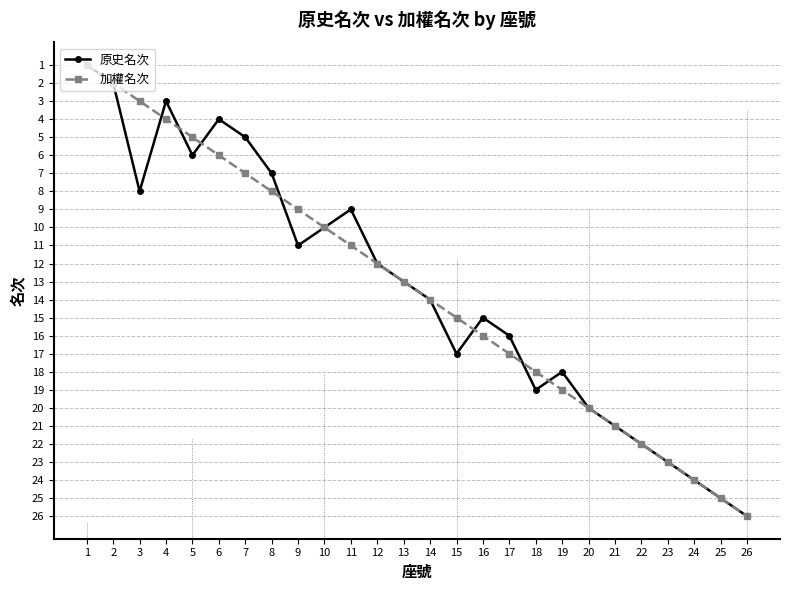

Rank the categories by 加權名次 value from highest to lowest.

26, 25, 24, 23, 22, 21, 20, 19, 18, 17, 16, 15, 14, 13, 12, 11, 10, 9, 8, 7, 6, 5, 4, 3, 2, 1